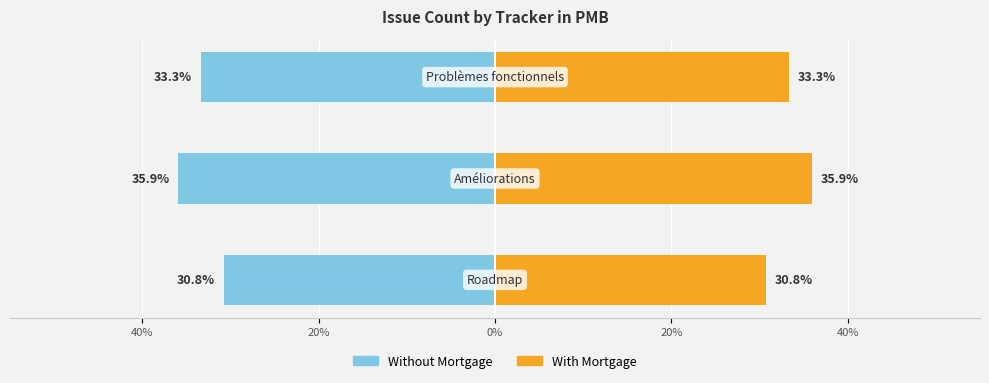

How many data points in Count (right) are above 33?

2